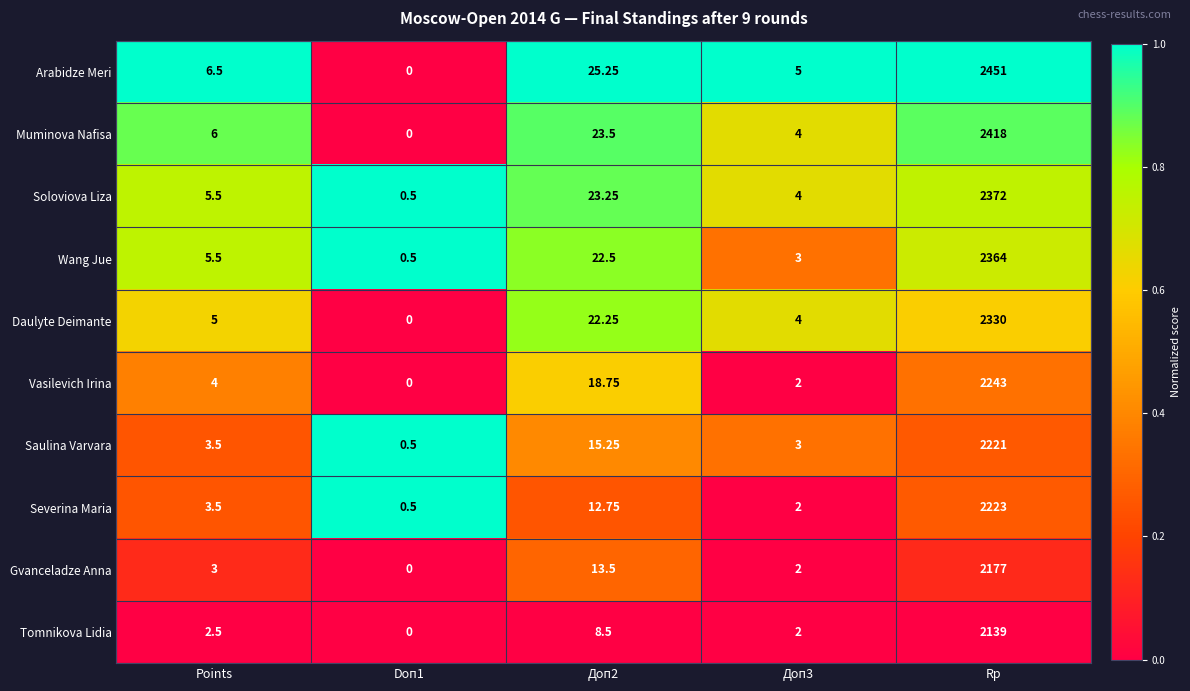

What is the difference between the highest and lowest values at Points?

4.0